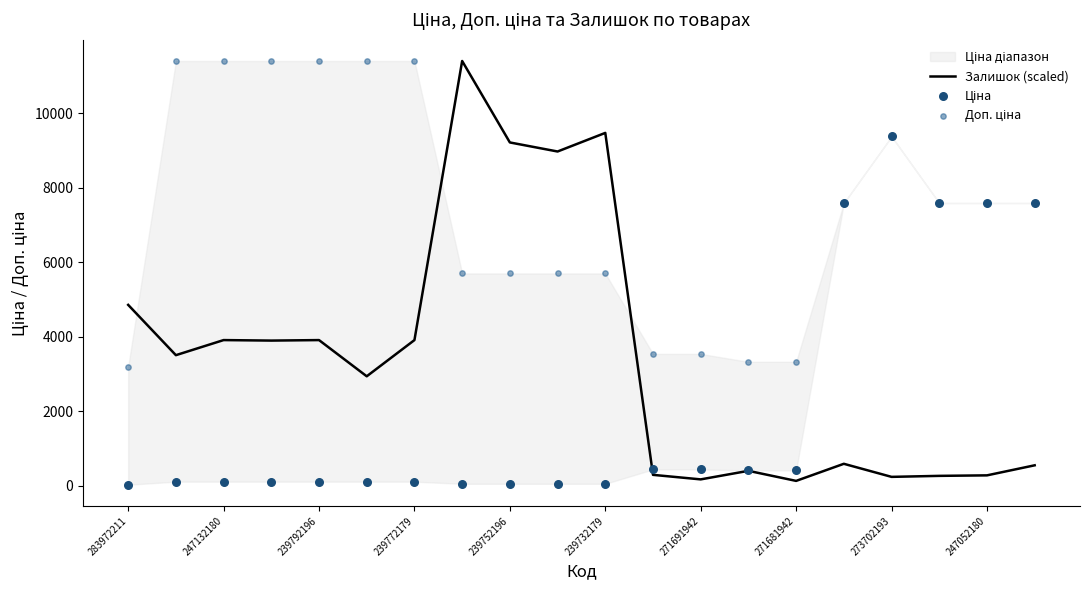

Which series contains the highest Y value?

Залишок (scaled)